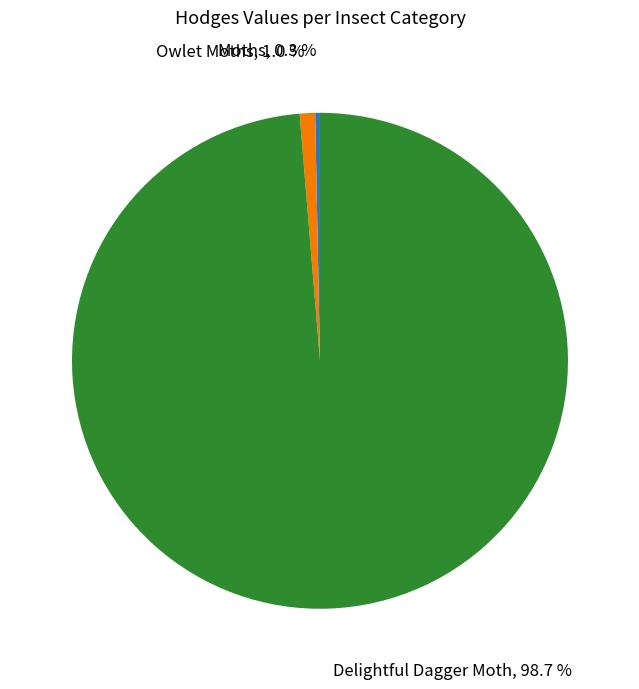

Is Delightful Dagger Moth the majority of the pie?

Yes